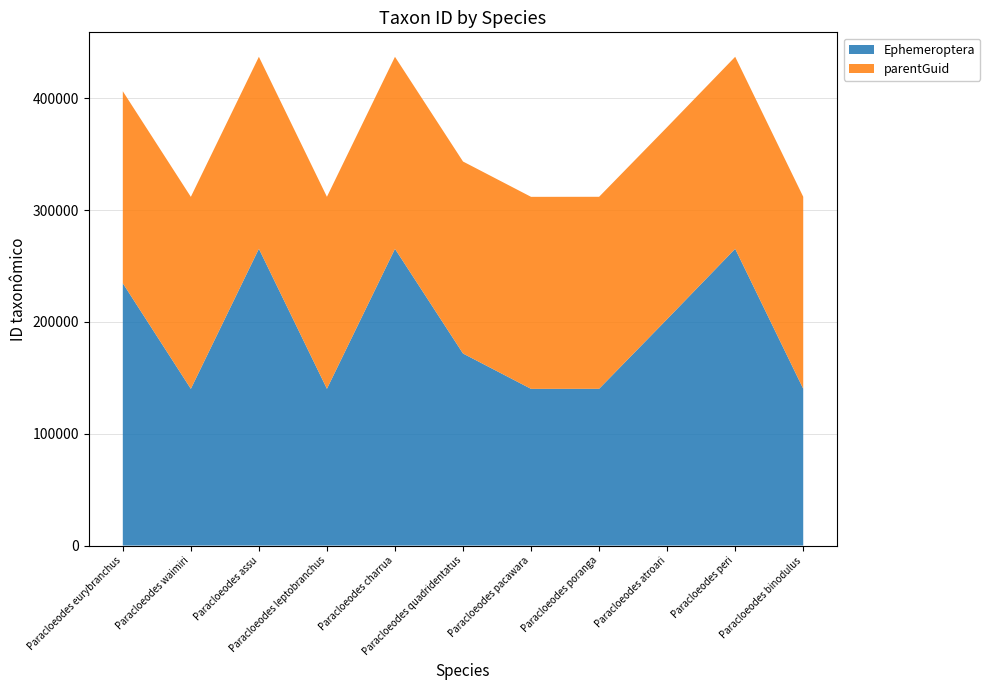

Reading right to left, extract all data points from this chart.

Ephemeroptera: 140243	265460	202556	140222	140173	171776	265437	140213	265474	140174	234643
parentGuid: 171769	171769	171769	171769	171769	171769	171769	171769	171769	171769	171769